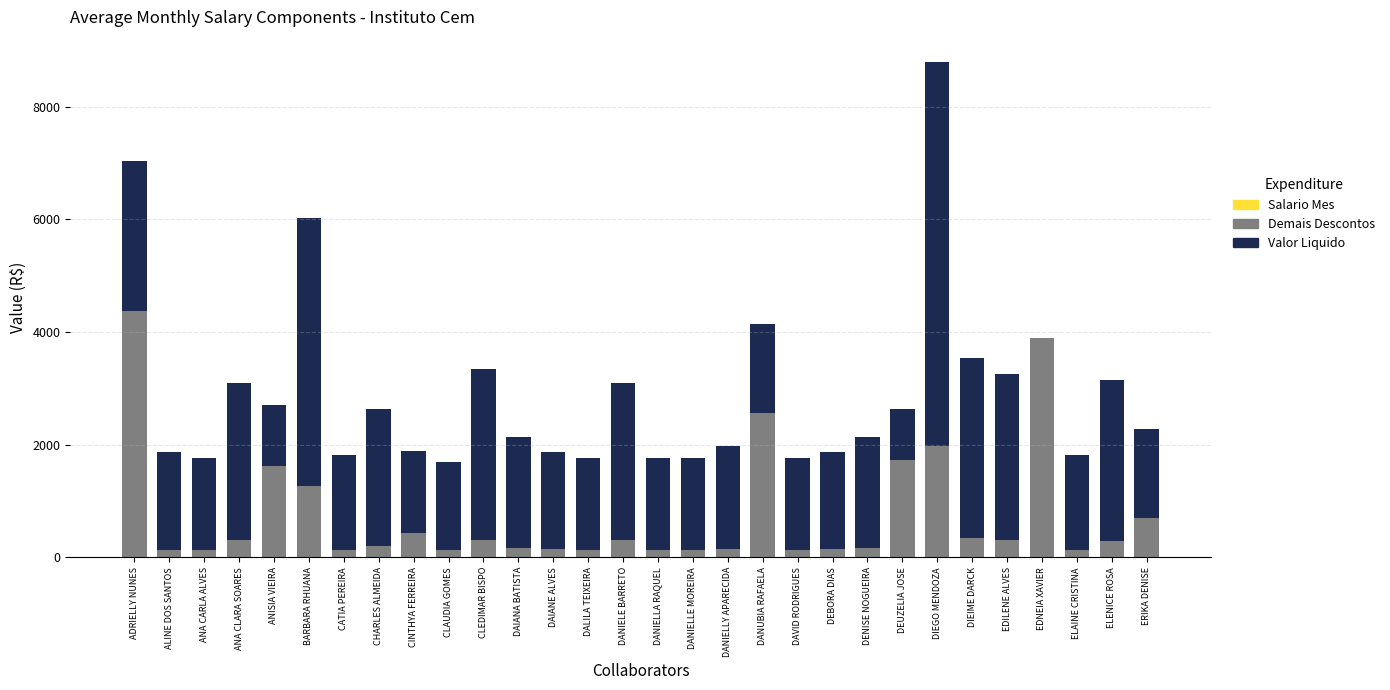

At how many categories does at least one series exceed 3785?

4